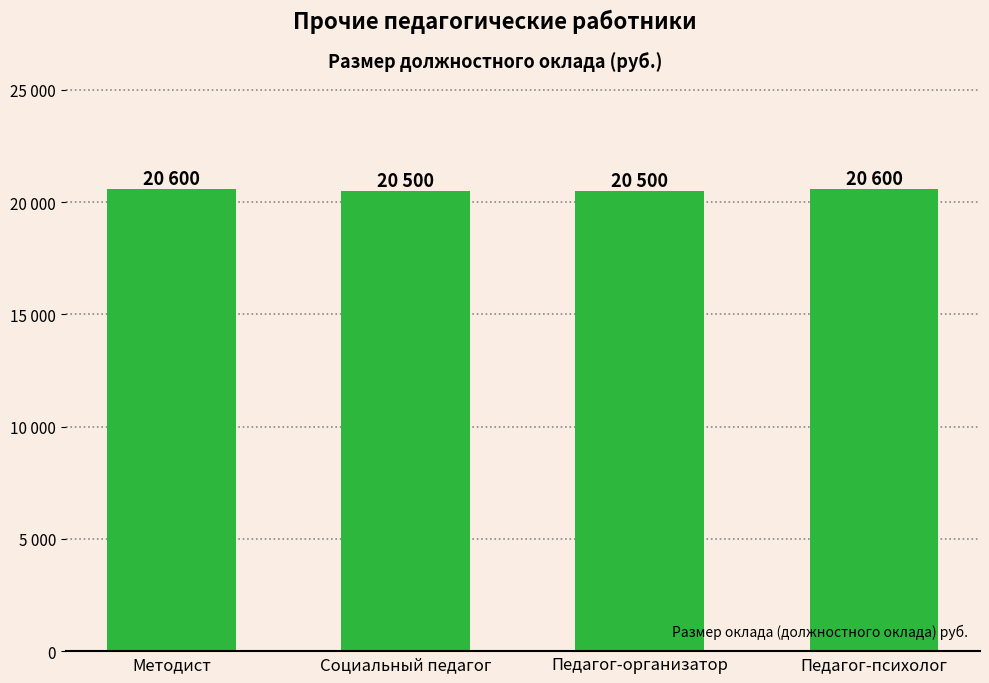

Are the bars horizontal?

No